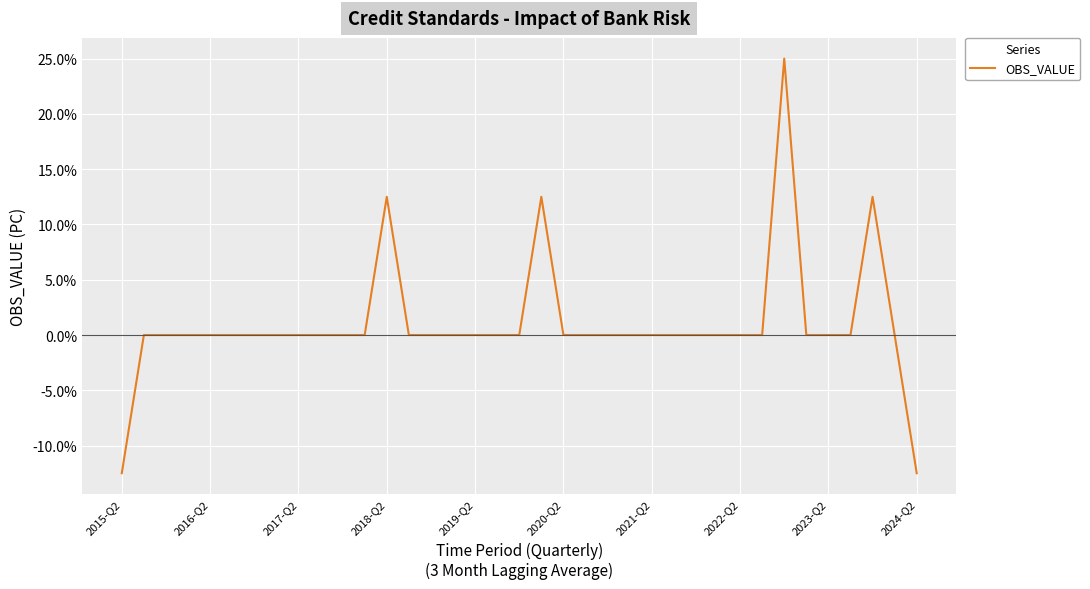

Is this an area chart (filled region under the line)?

No